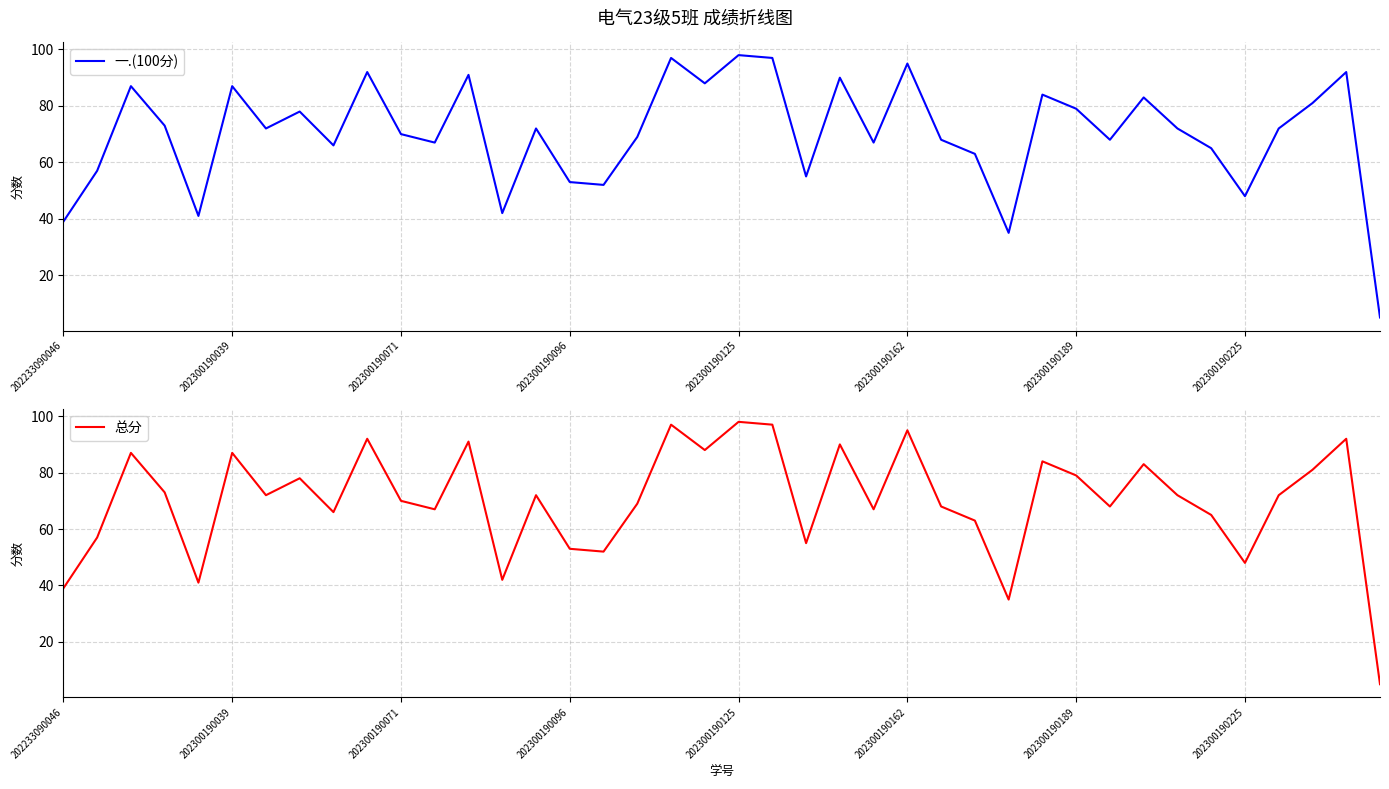

Which series changed the most between 13 and 39?

一.(100分)